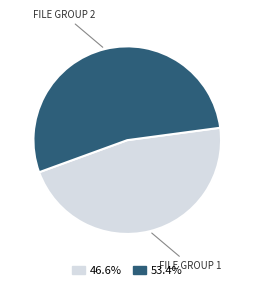

Combined, do FILE GROUP 1 and FILE GROUP 2 account for over 50%?

Yes